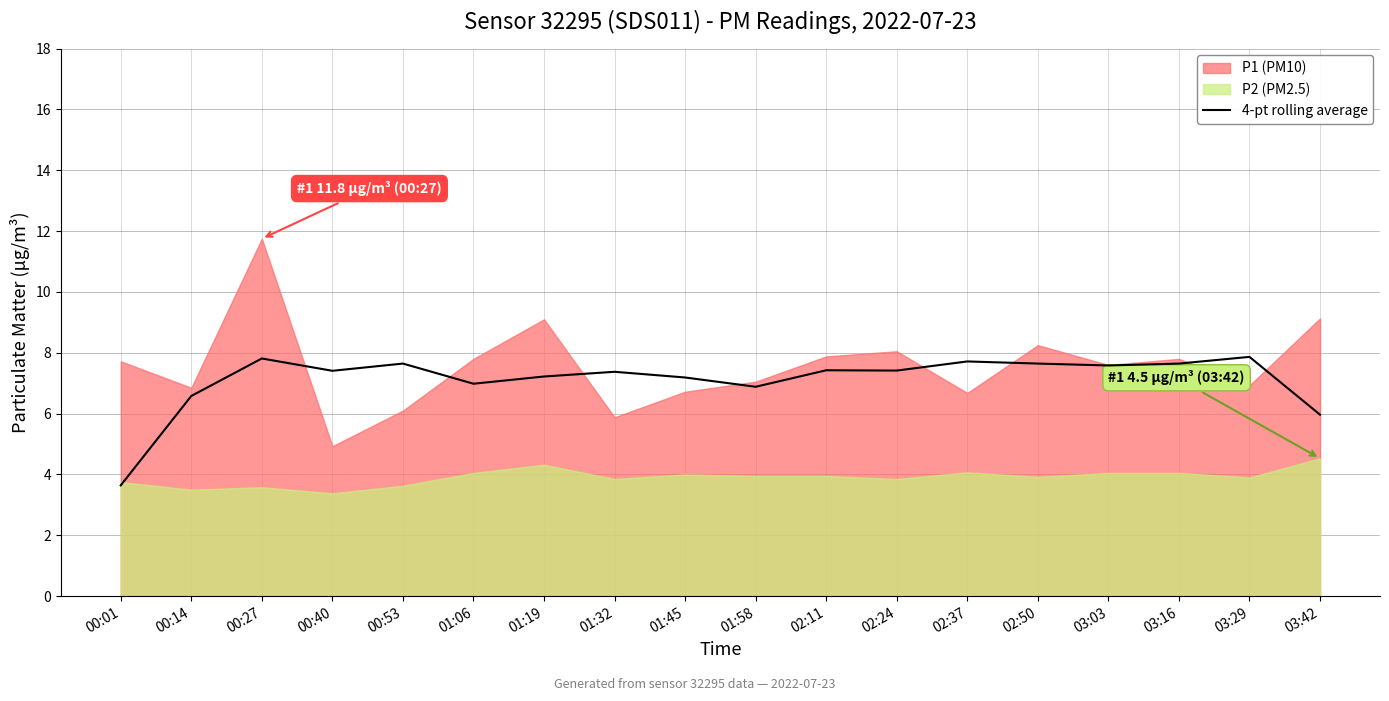

What is the average value?

7.1